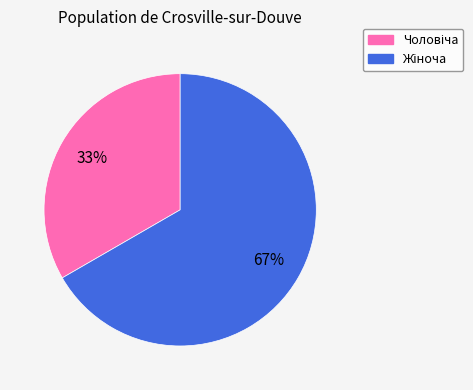

To the nearest percent, what is the average slice percentage?

50%